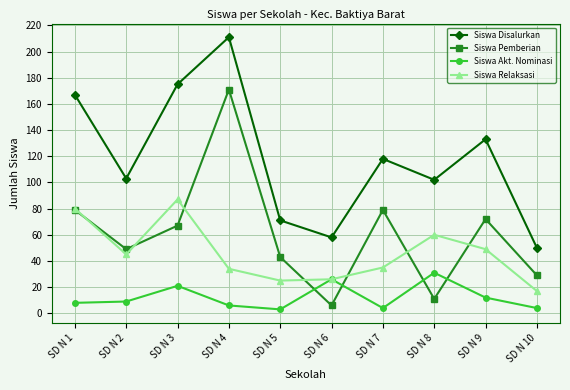

What is the difference between the highest and lowest values at SD N 1?

159